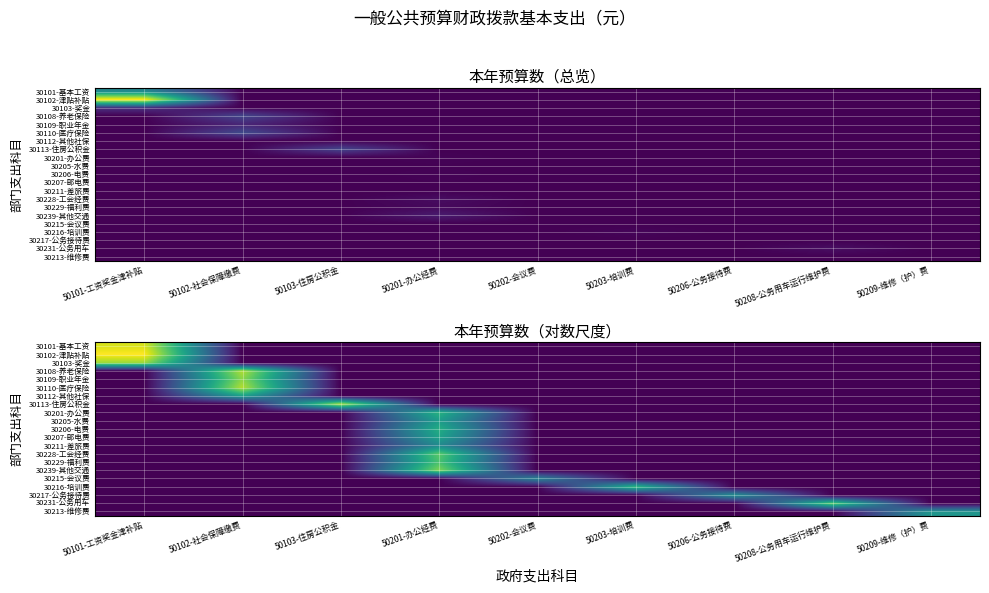

Rank the series by their maximum value, from lowest to highest.

30215-会议费, 30211-差旅费, 30217-公务接待费, 30213-维修费, 30205-水费, 30112-其他社保, 30207-邮电费, 30206-电费, 30201-办公费, 30216-培训费, 30229-福利费, 30228-工会经费, 30231-公务用车, 30239-其他交通, 30109-职业年金, 30103-奖金, 30113-住房公积金, 30108-养老保险, 30110-医疗保险, 30101-基本工资, 30102-津贴补贴